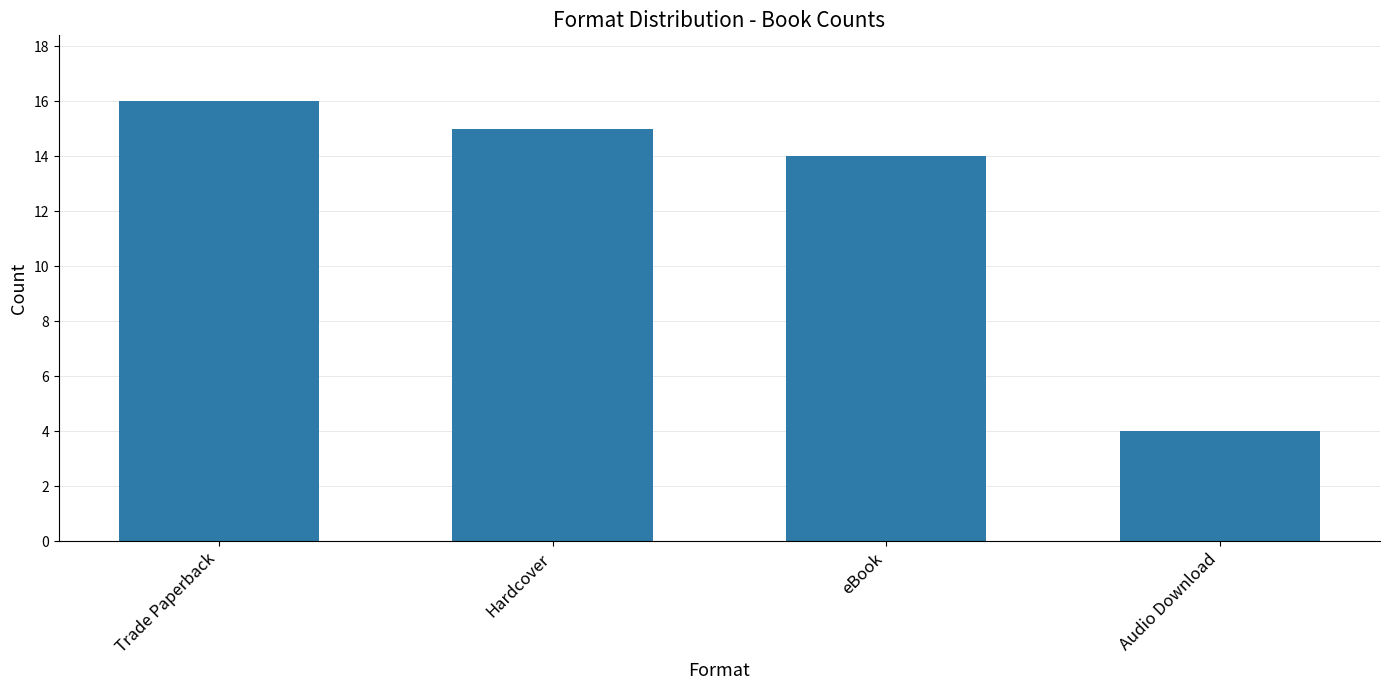

The value at Hardcover is 10. True or false?

False